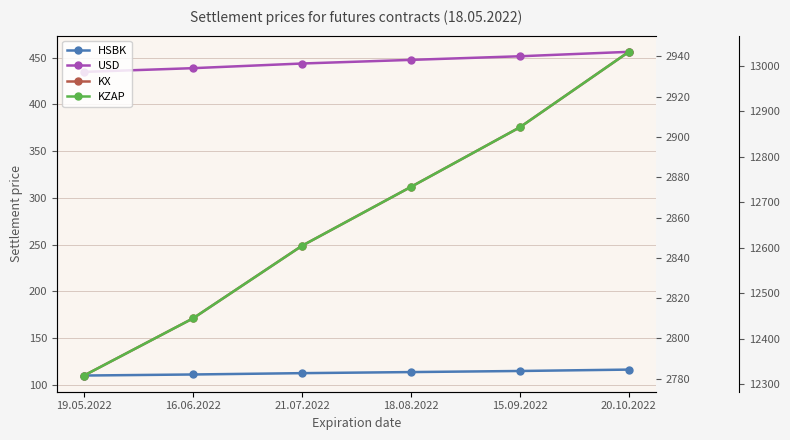

At which label does KX reach its minimum?

19.05.2022